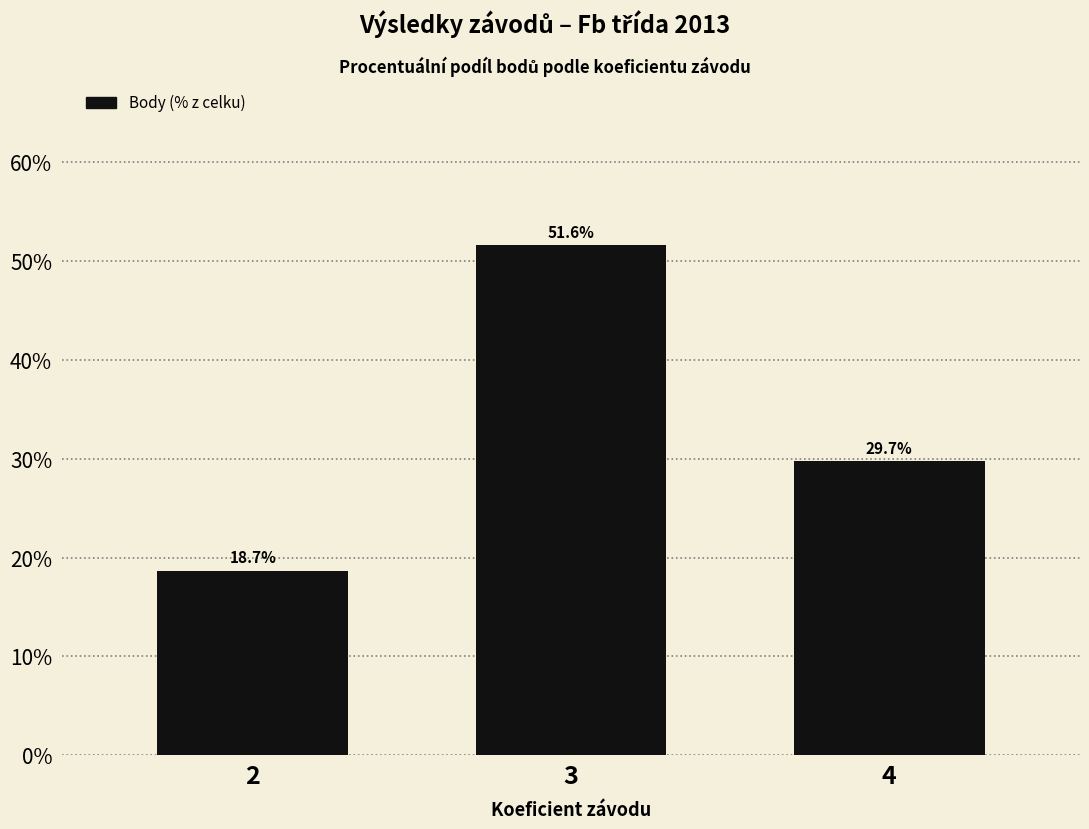

True or false: the data shows 0.2 at 2.

True